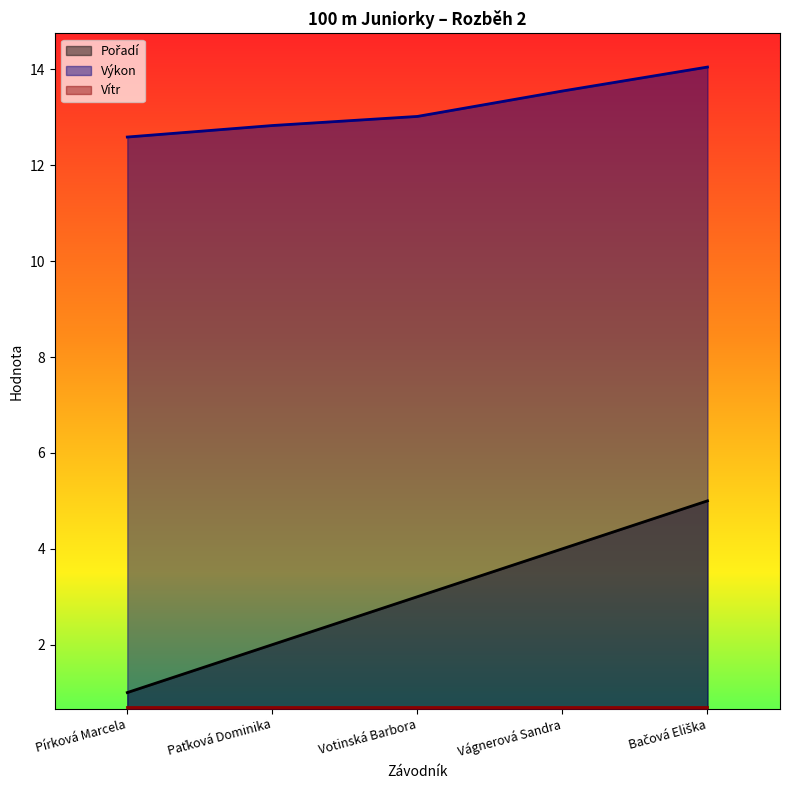

What is the difference between the highest and lowest values at Bačová Eliška?

9.1